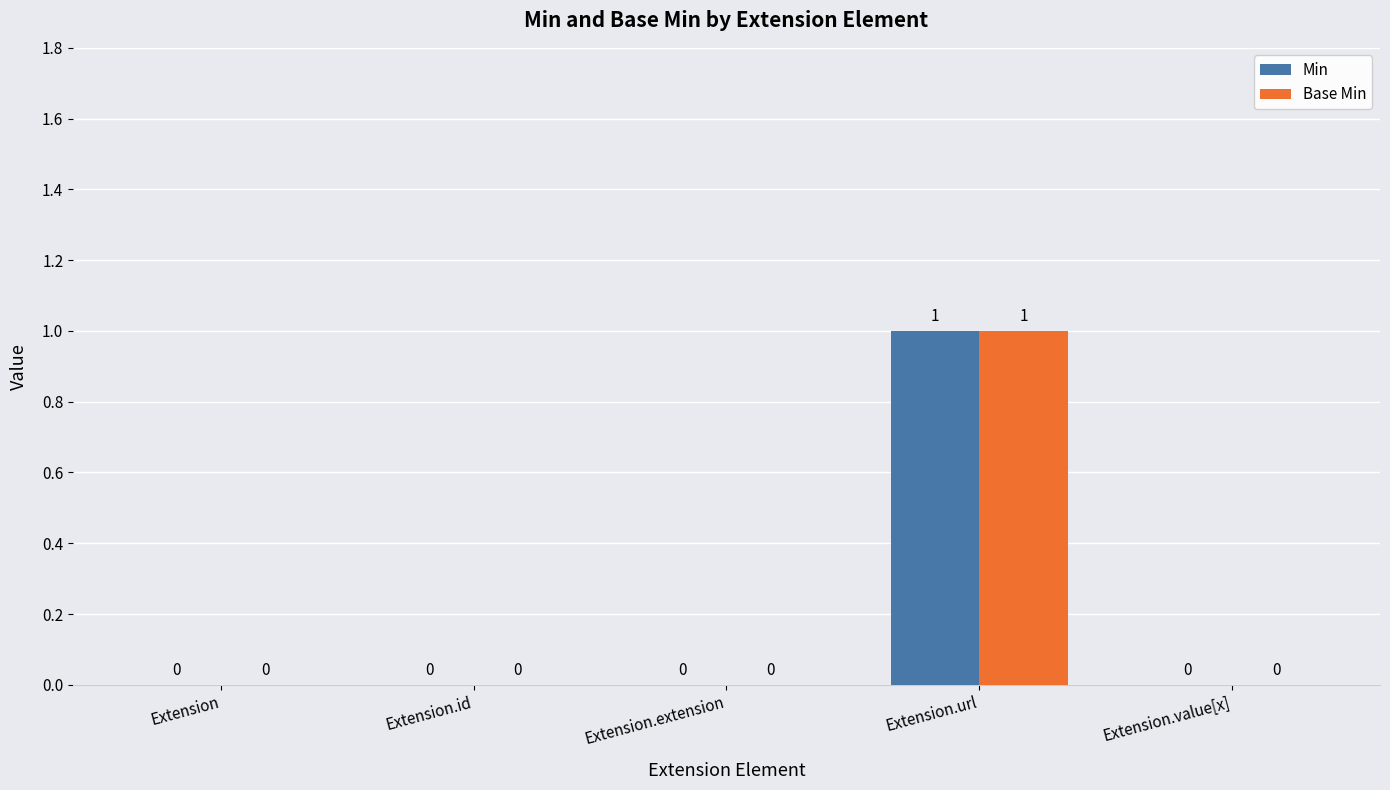

True or false: Base Min has a value of 0 at Extension.extension.

True